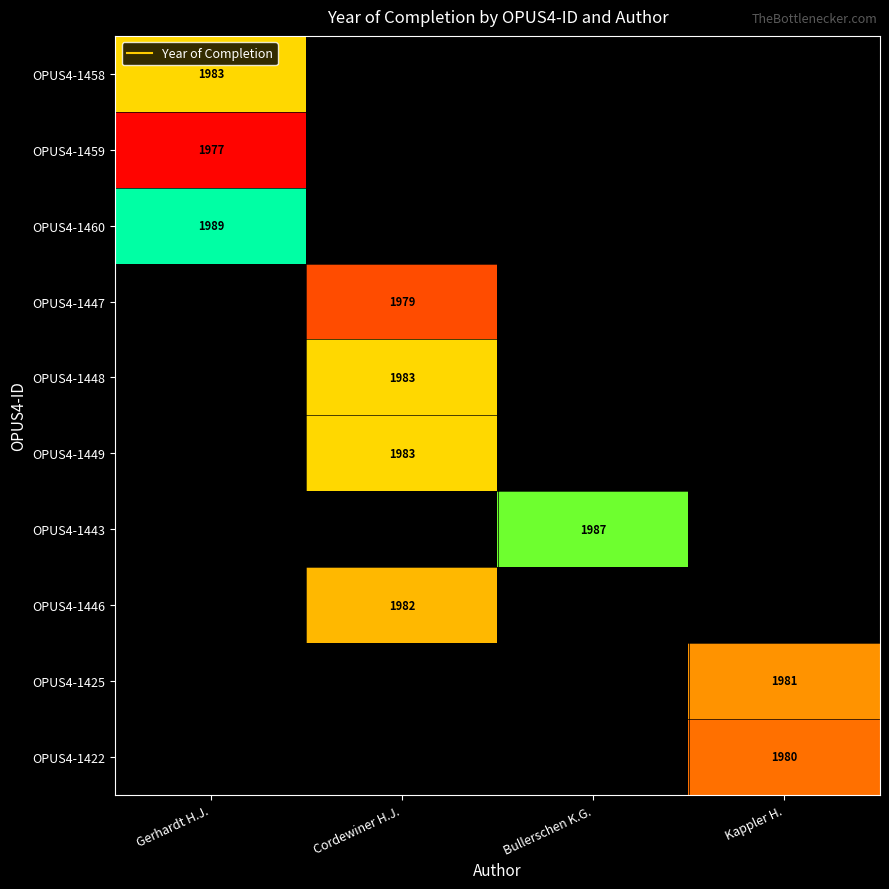

List the labels in order of OPUS4-1459 value, largest first.

Gerhardt H.J., Cordewiner H.J., Bullerschen K.G., Kappler H.